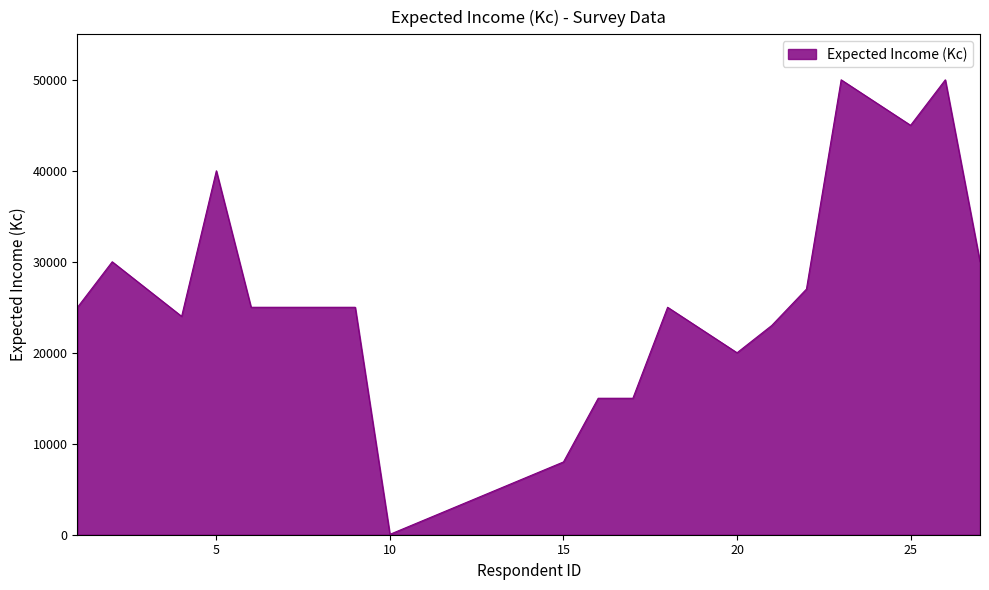

What is the maximum value shown in the chart?

50000